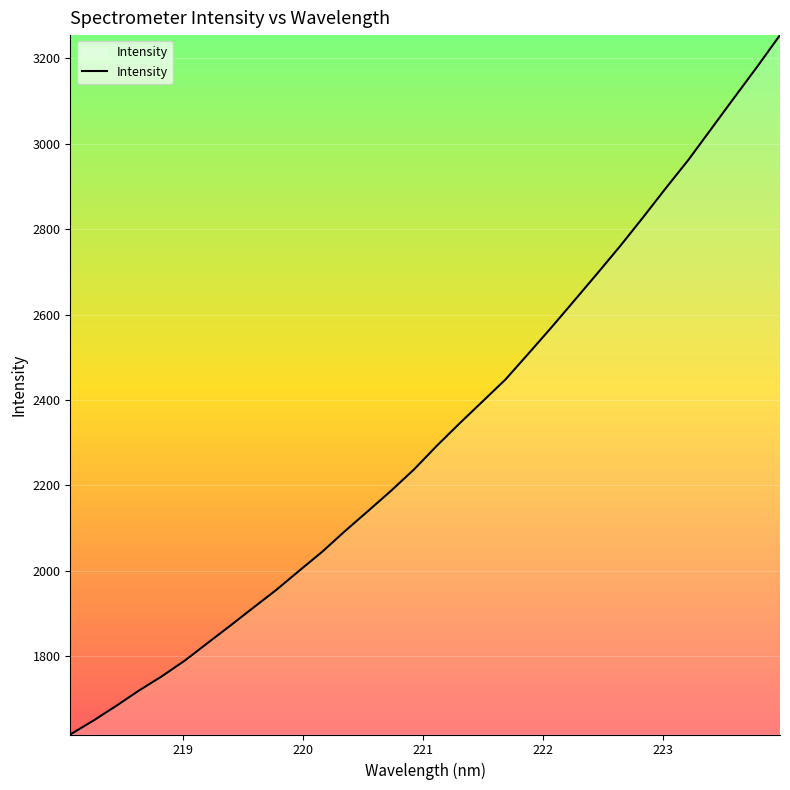

What is the minimum value shown in the chart?

1616.4